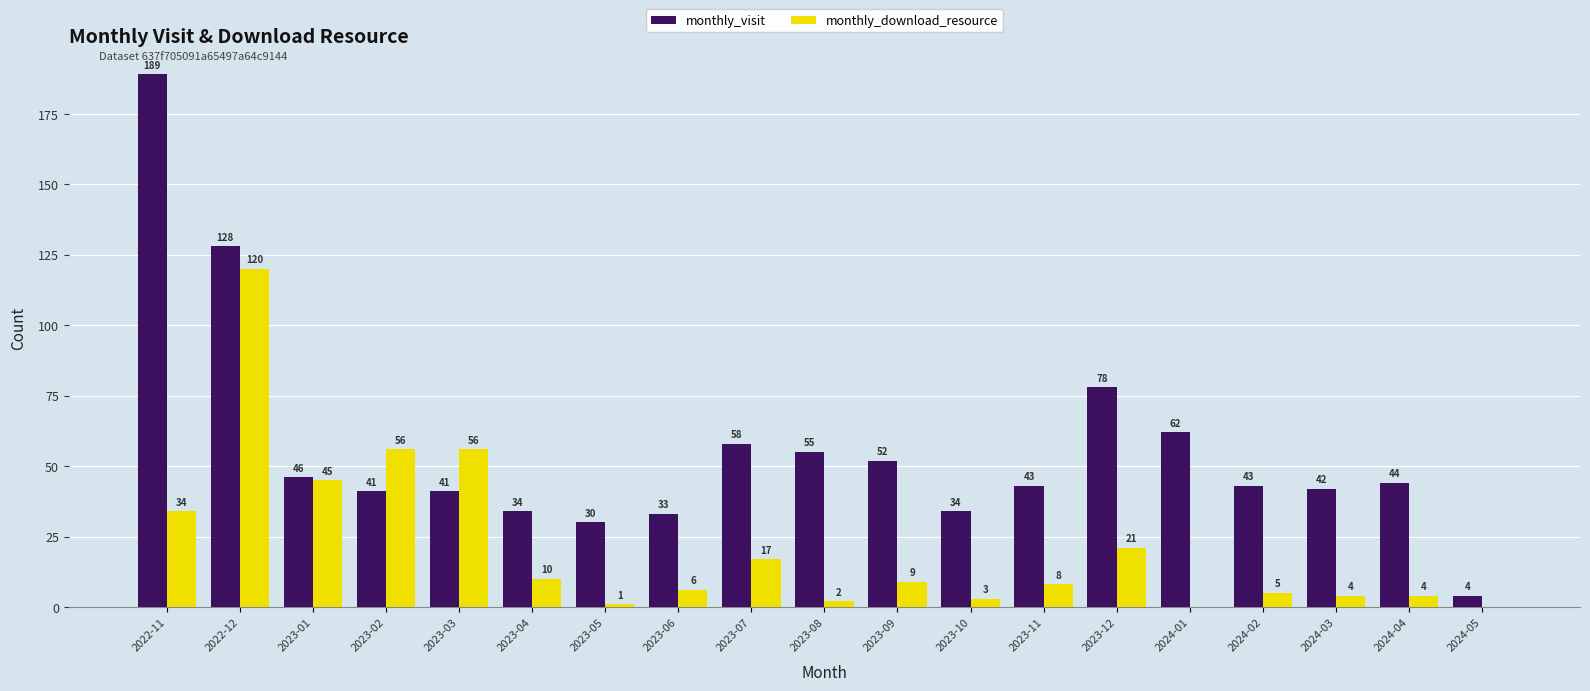

At which label does monthly_download_resource reach its peak?

2022-12